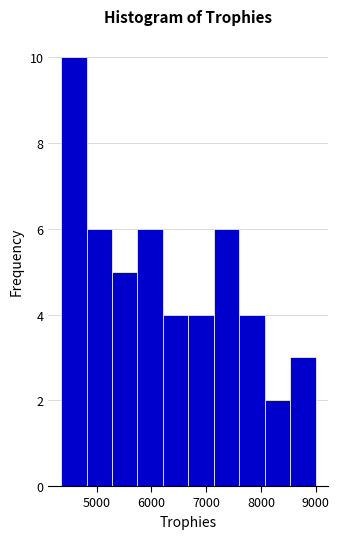

How tall is the bar that spans 7100 to 7600 on the x-axis? Neither the bar edges nor the heights are printed on the chart, so give them approximately, as read against the axes.

6